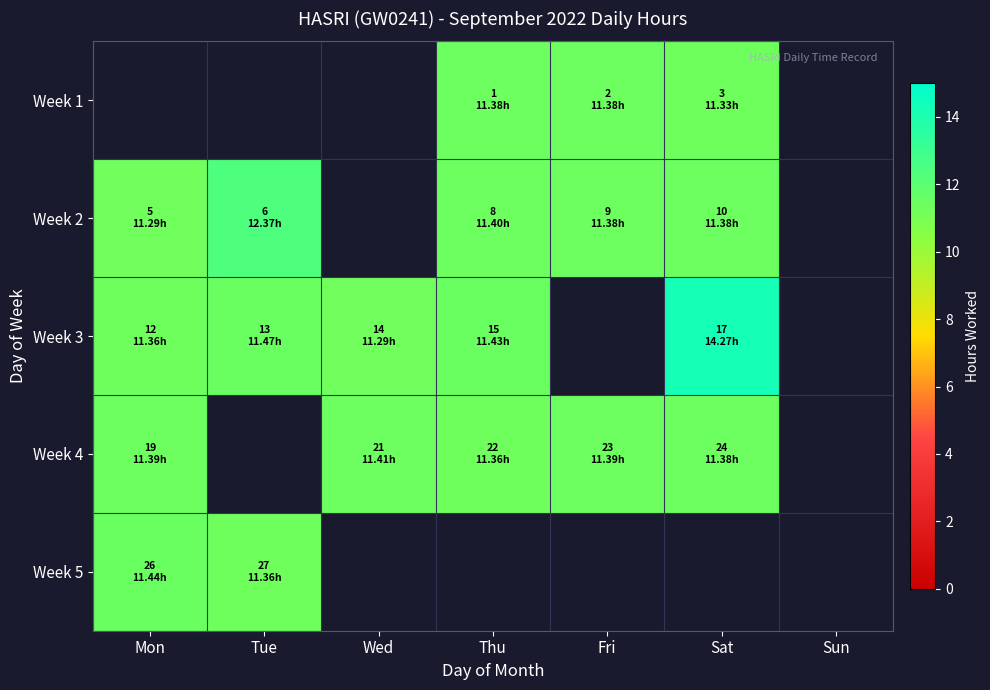

What is the maximum value shown in the chart?

14.3